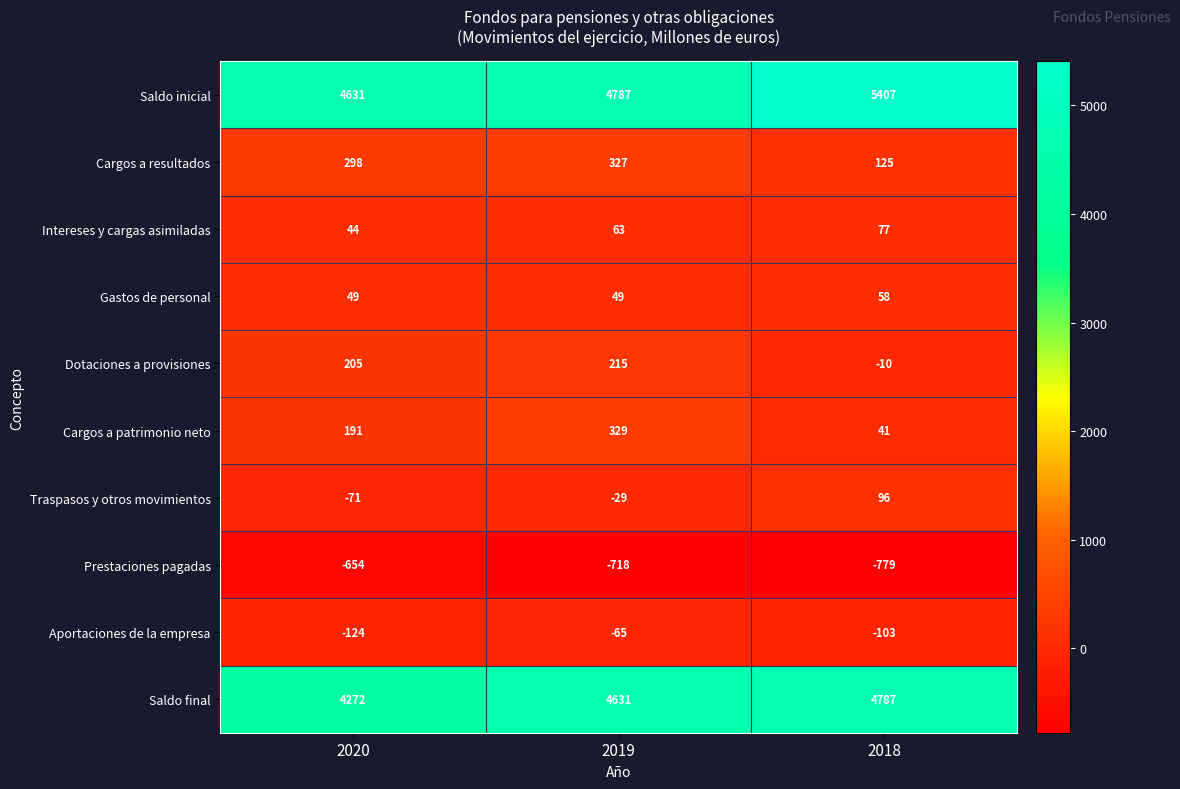

The Saldo inicial series shows 4631 at 2020. True or false?

True